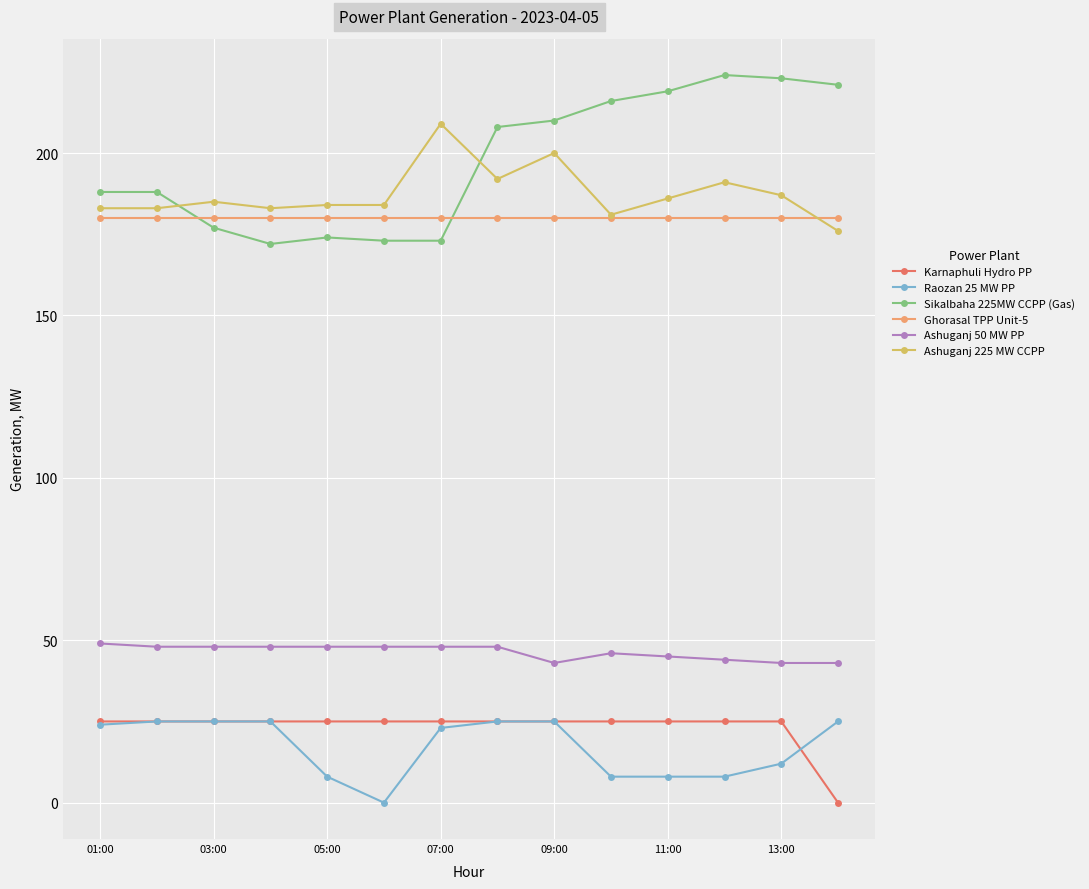

At how many categories does at least one series exceed 164?

14